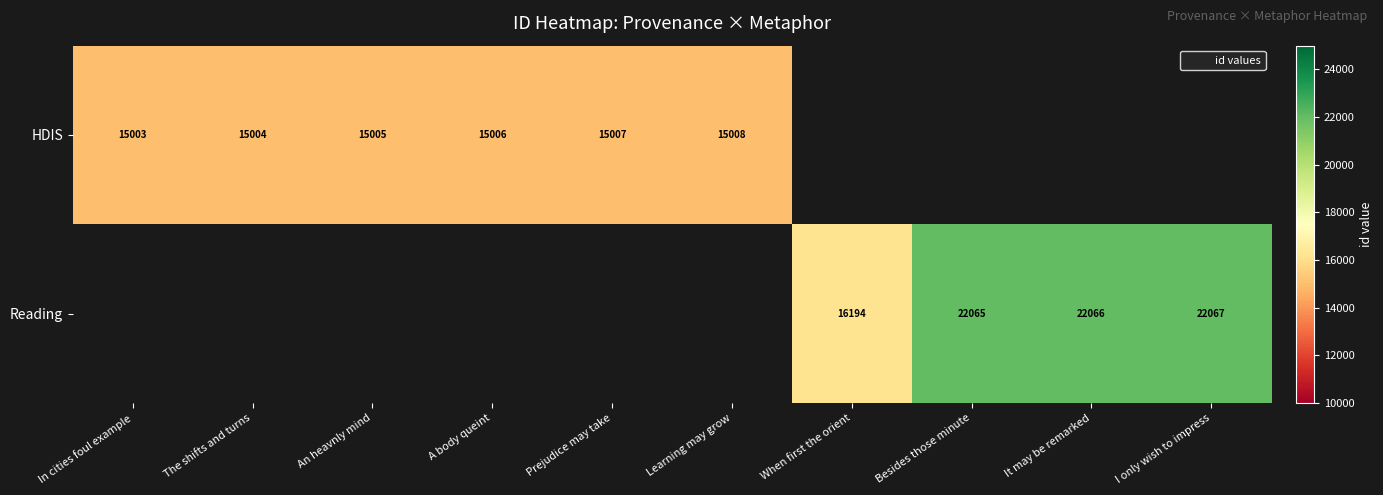

What is the greatest value displayed?

22067.0